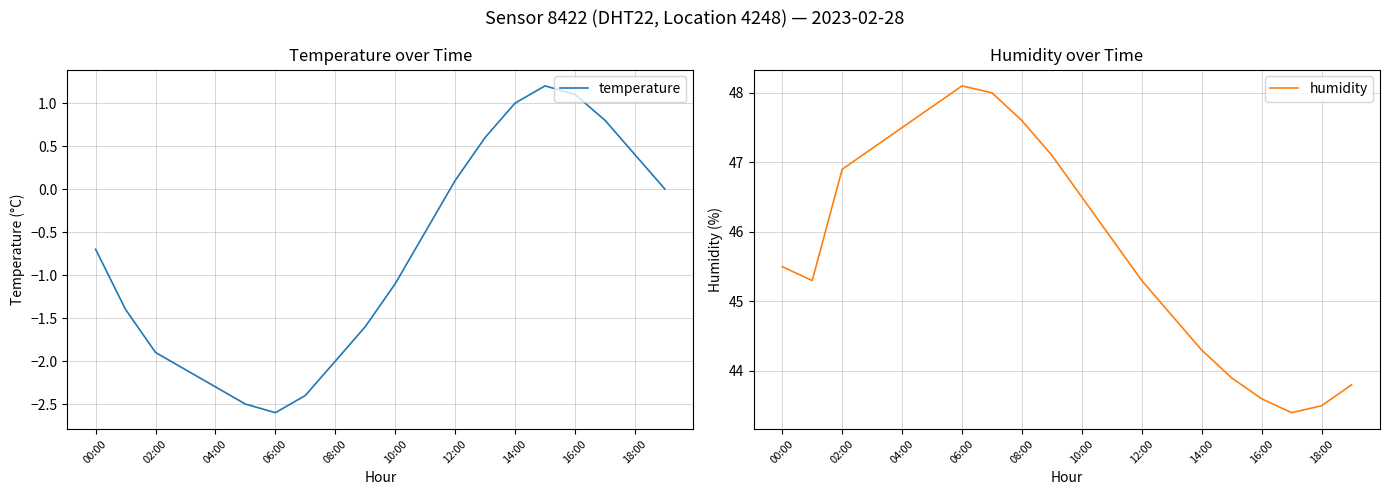

What is the value of the humidity point at the 20th from the left?

43.8